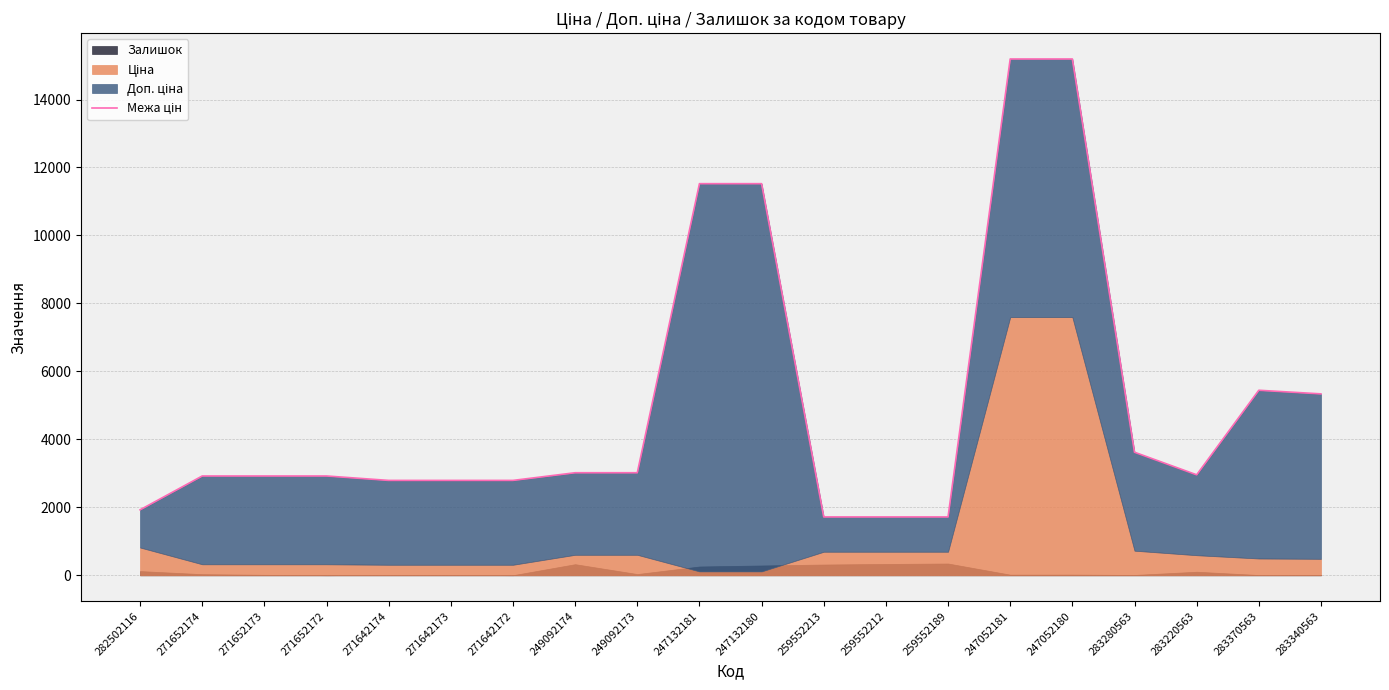

What is the label of the 5th point from the left?

271642174